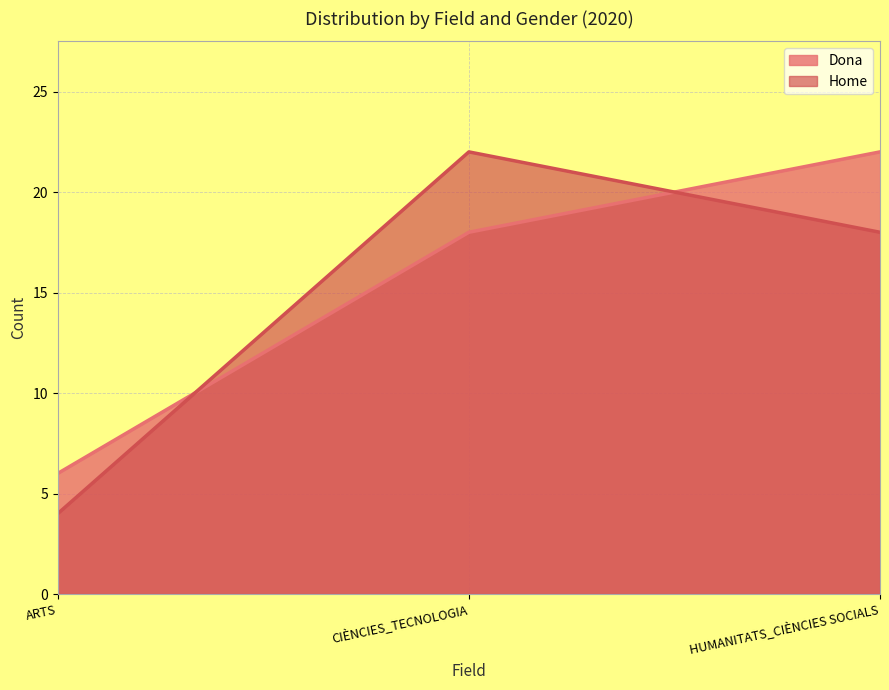

What is the label of the 1st point from the right?

HUMANITATS_CIÈNCIES SOCIALS